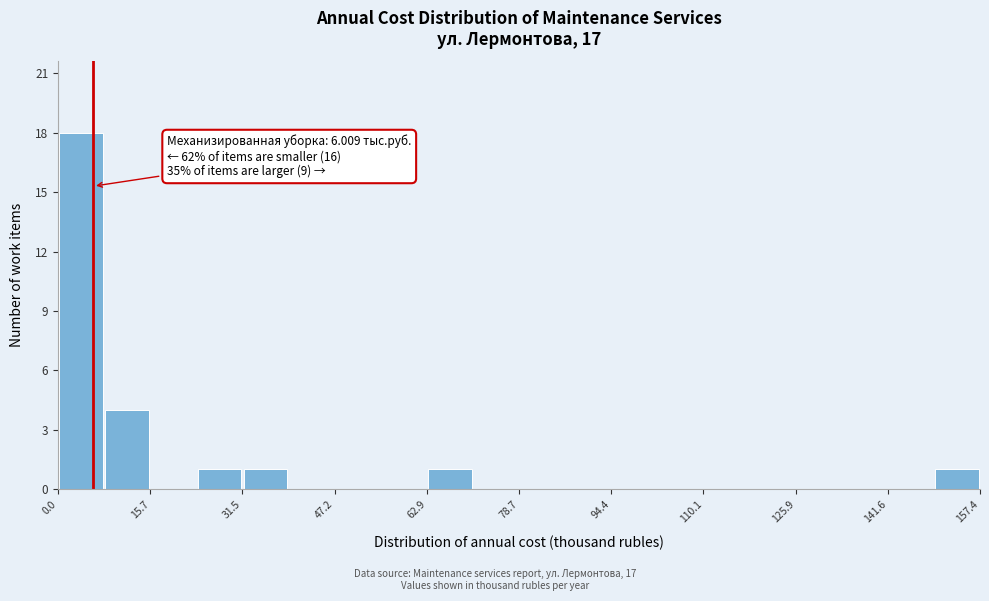

Read against the x-axis, roughly where is the centre of the tallest bar?

4